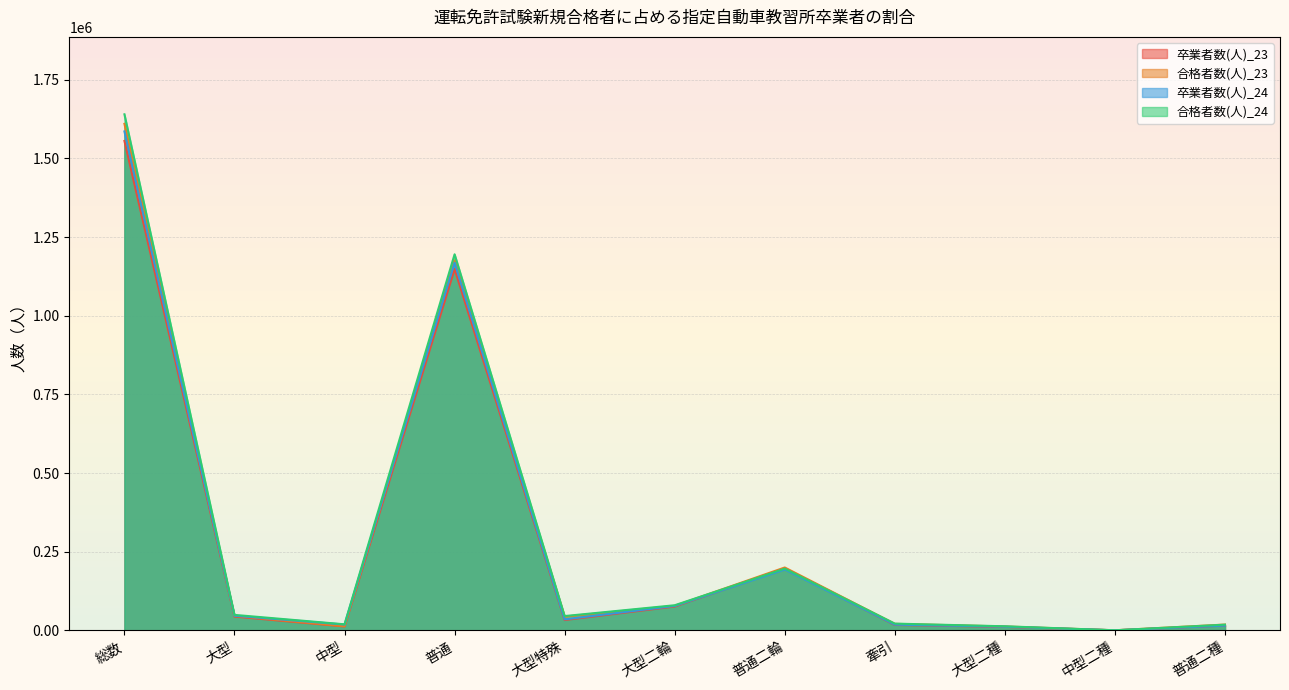

What is the value of the 卒業者数(人)_23 point at the 8th from the left?

17369